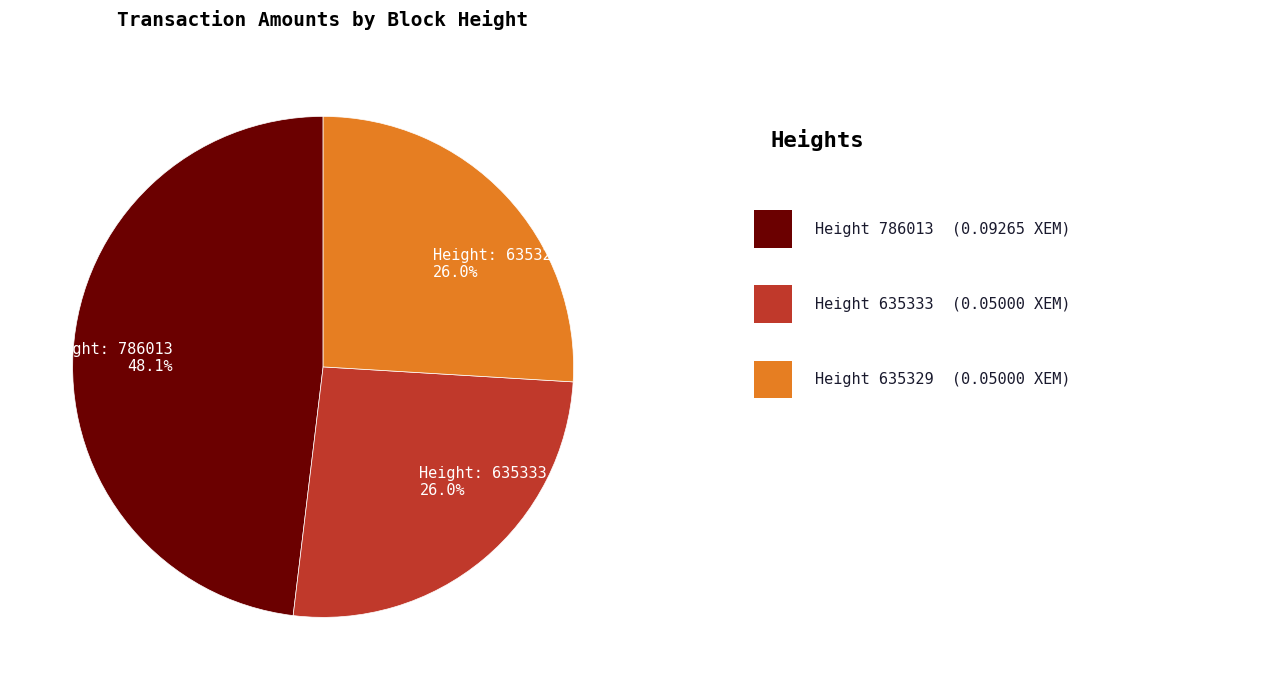

Is there any slice that represents more than half of the pie?

No